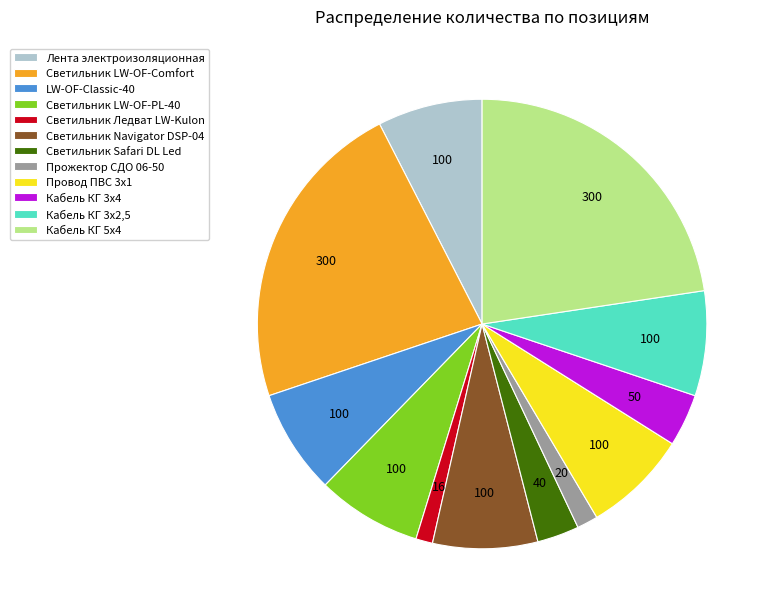

Which has a higher value, Светильник Ледват LW-Kulon or Светильник Safari DL Led?

Светильник Safari DL Led